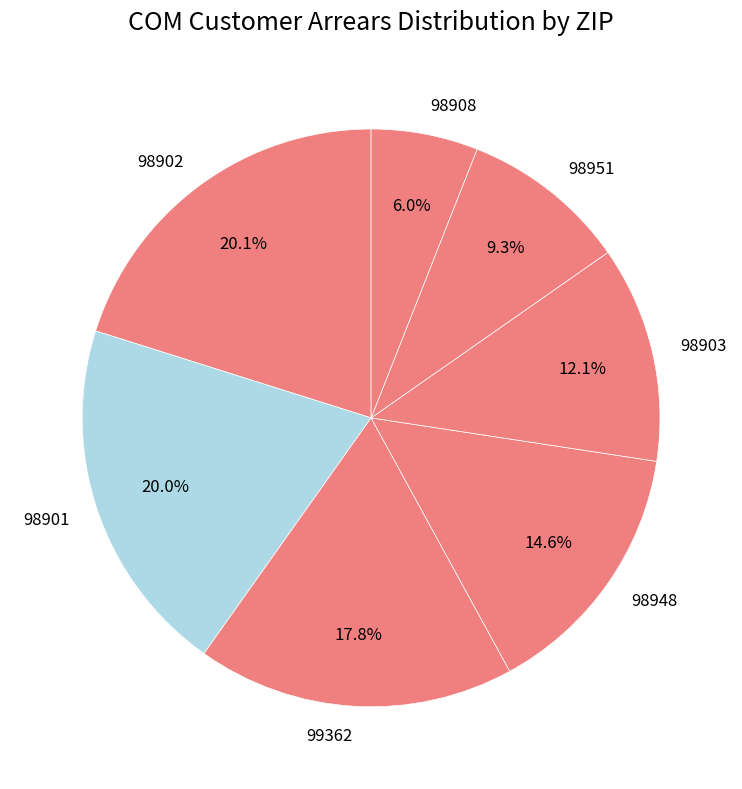

How many segments does this pie chart have?

7